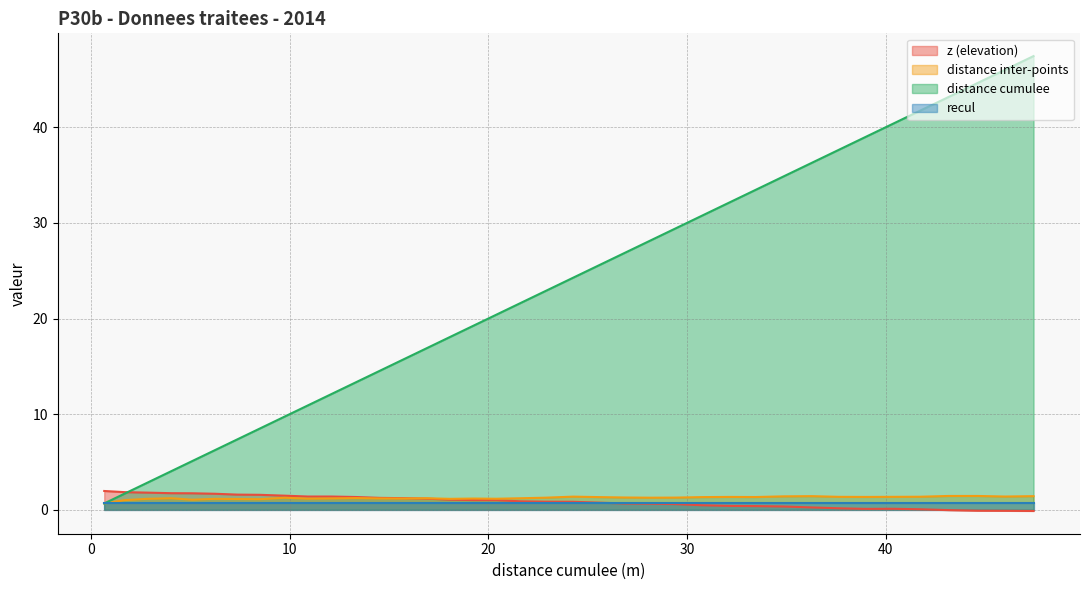

Which series has the largest total across all categories?

distance cumulee